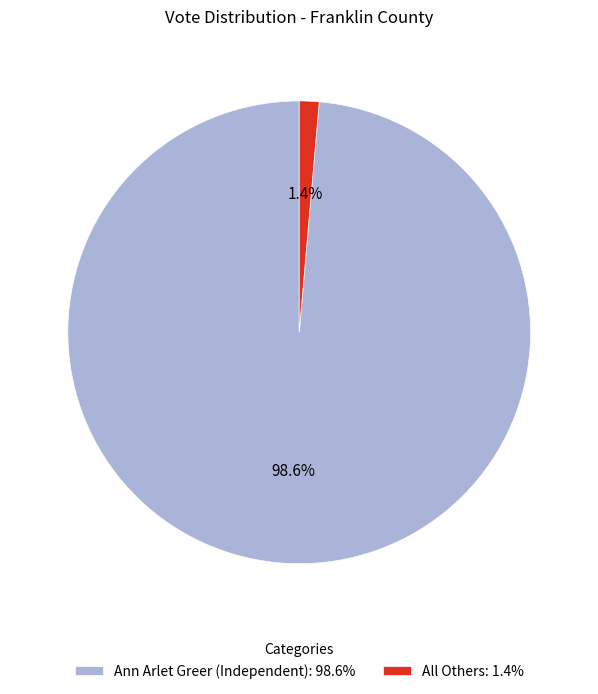

To the nearest percent, what percentage of the pie is Ann Arlet Greer (Independent)?

99%